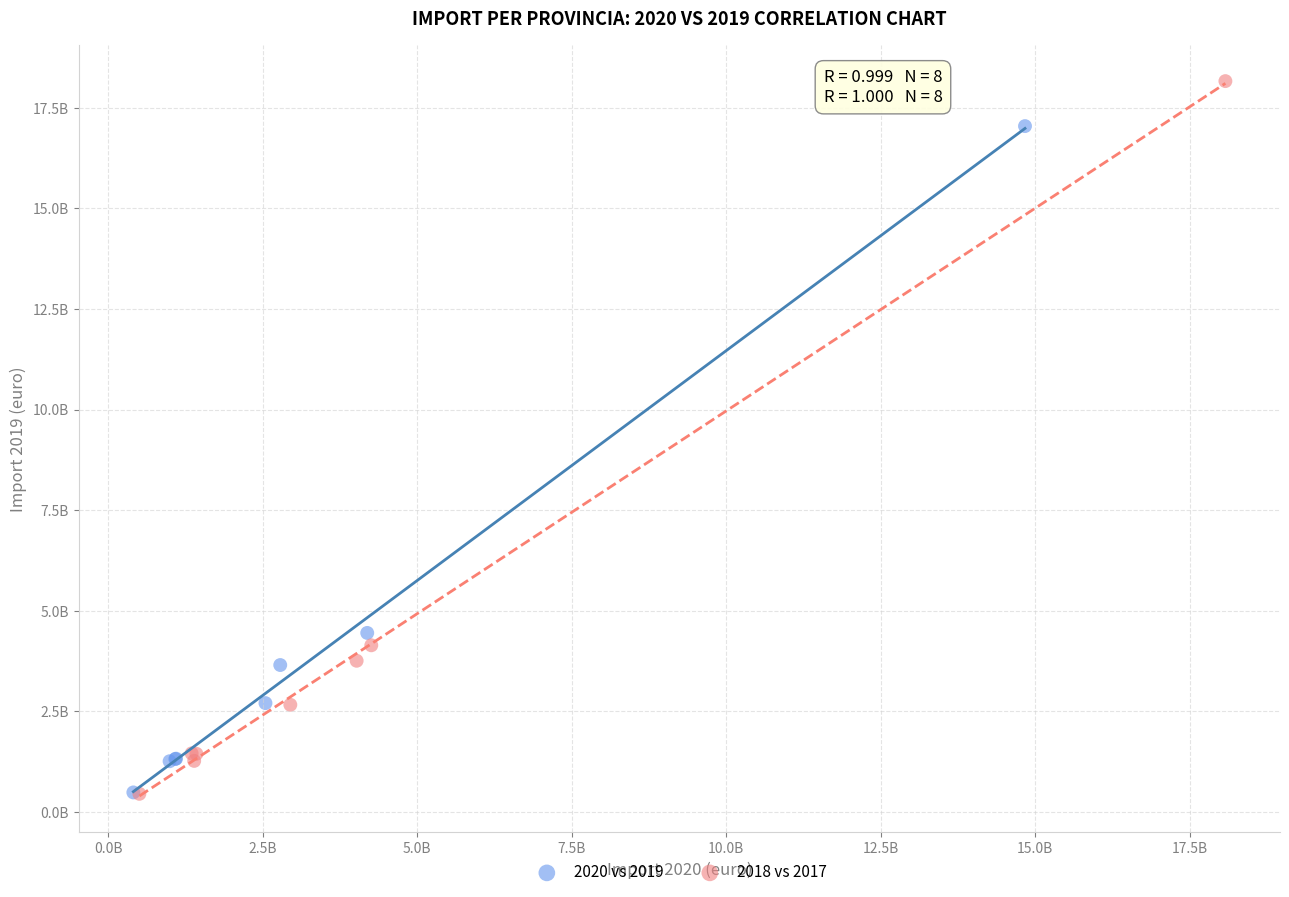

What are all the series names shown in the legend?

2020 vs 2019, 2018 vs 2017